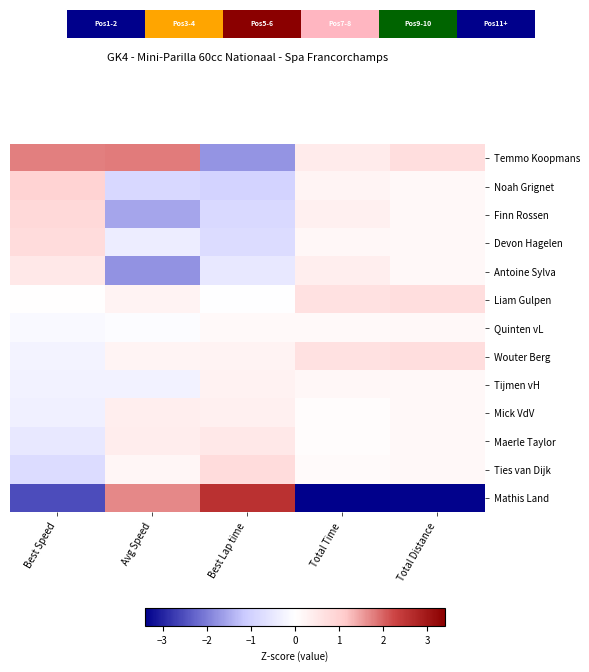

What is the difference between the second highest and minimum values in the Tijmen vH series?

0.4